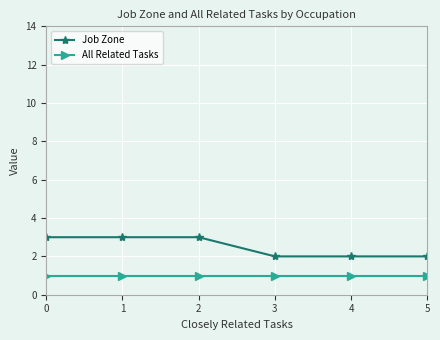

Which series has the largest range (max minus min)?

Job Zone